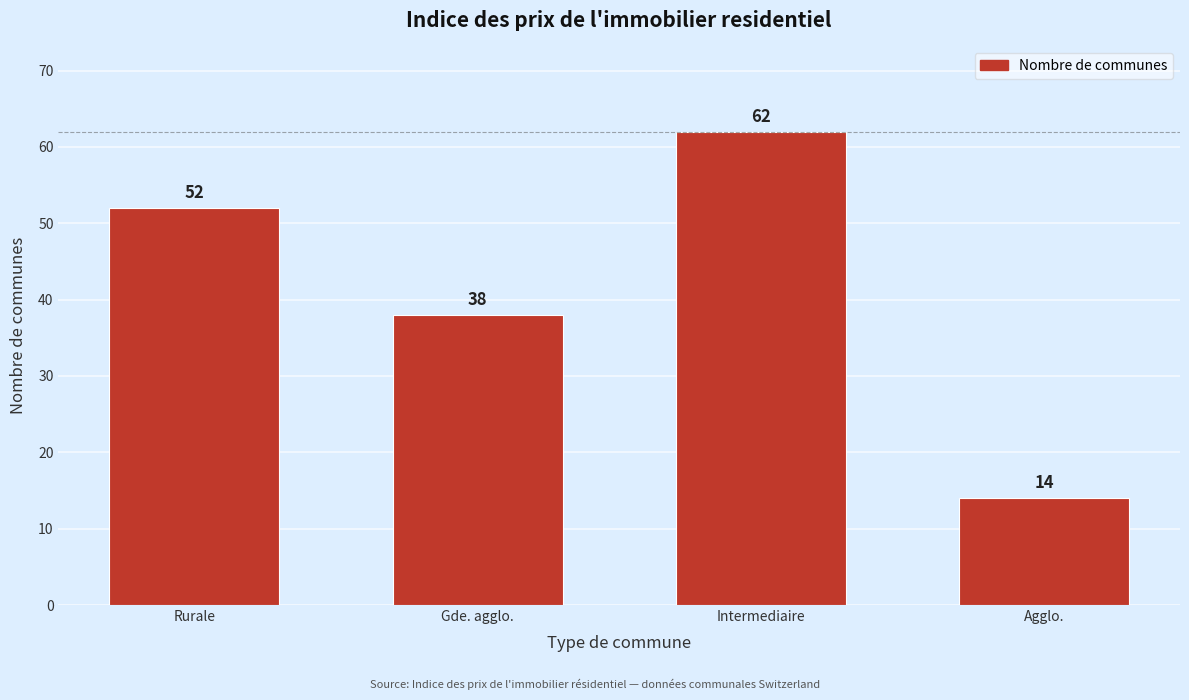

Reading right to left, extract all data points from this chart.

14	62	38	52